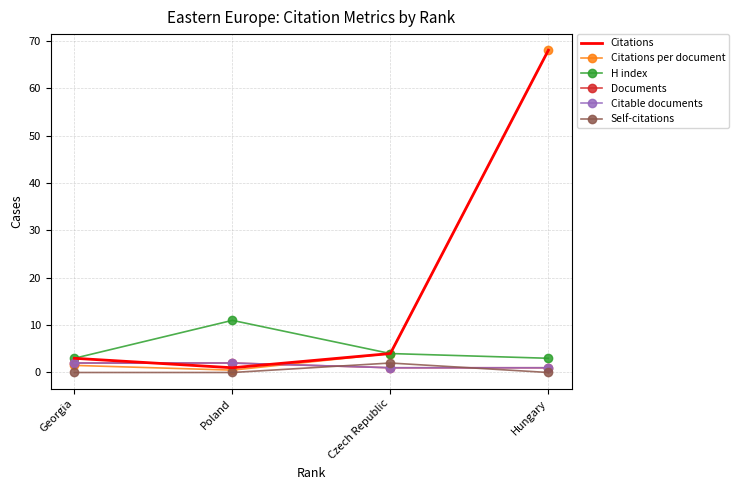

Is the value of Documents at Czech Republic greater than the value of Citations at Czech Republic?

No